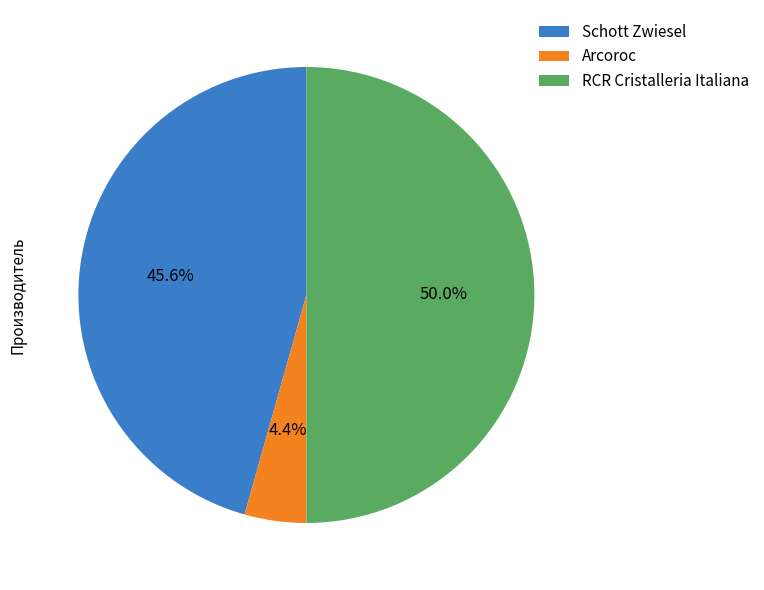

Does Schott Zwiesel represent more than half of the total?

No